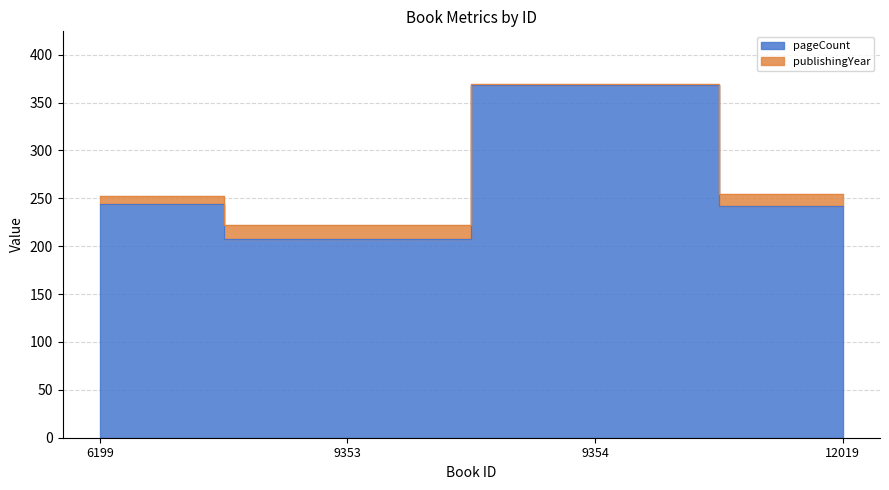

What is the difference between the second highest and minimum values?

36